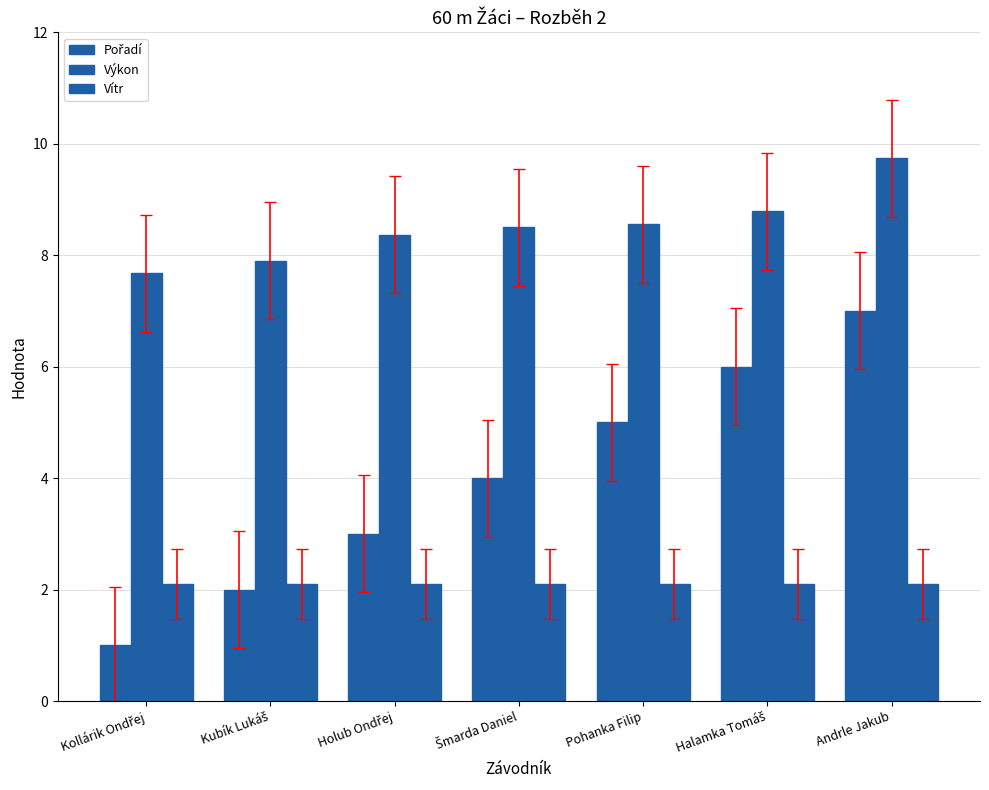

Are the bars grouped side by side (vs. stacked)?

Yes